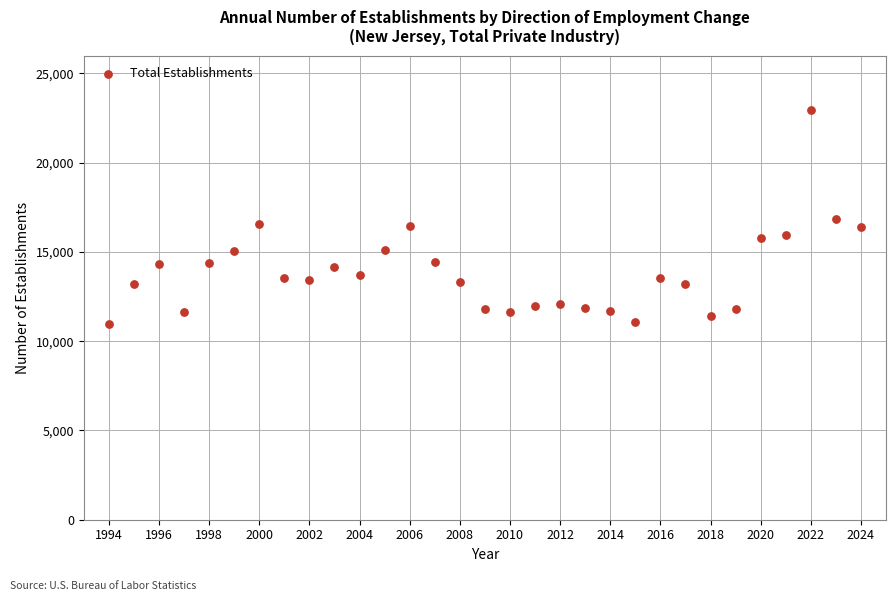

What is the range of X values (max minus min)?

30